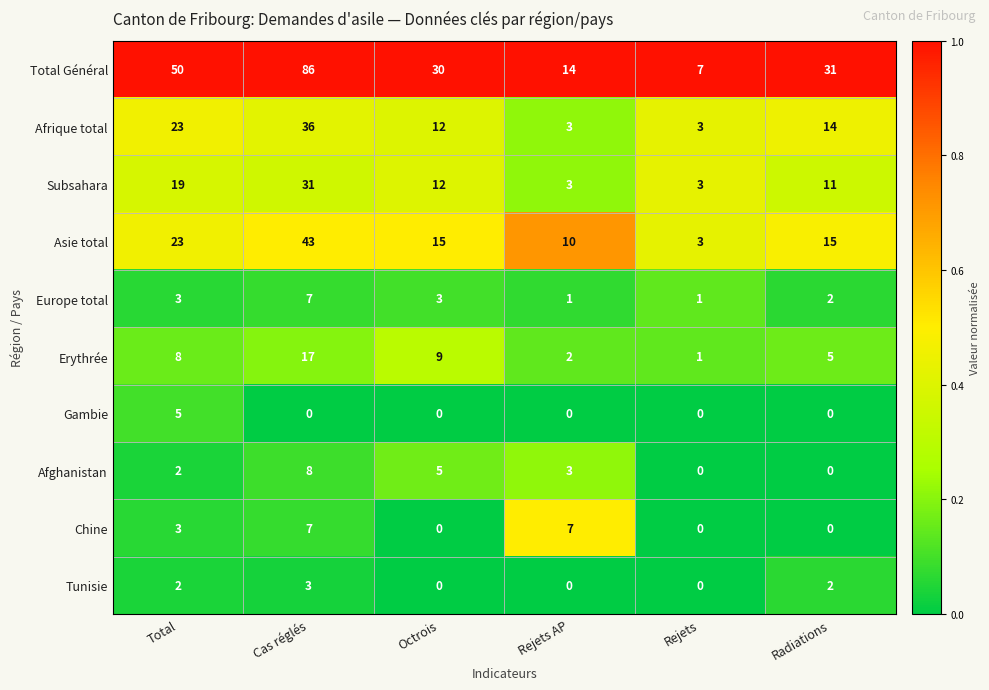

The value of Total Général at Cas réglés is 59. True or false?

False